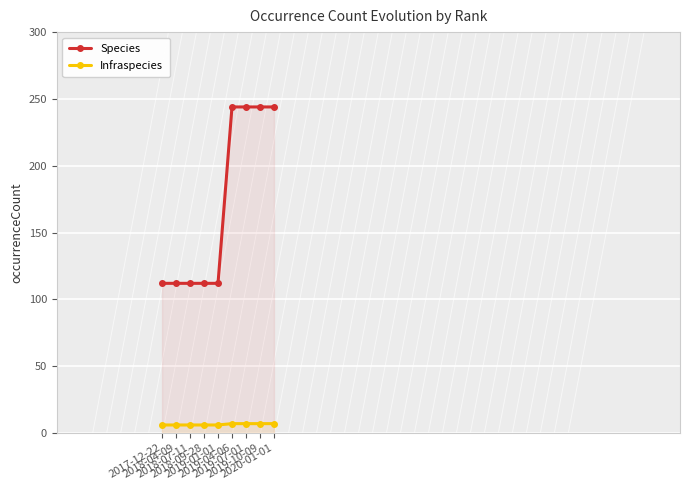

Which has a higher value, 2019-01-01 or 2019-07-01?

2019-07-01